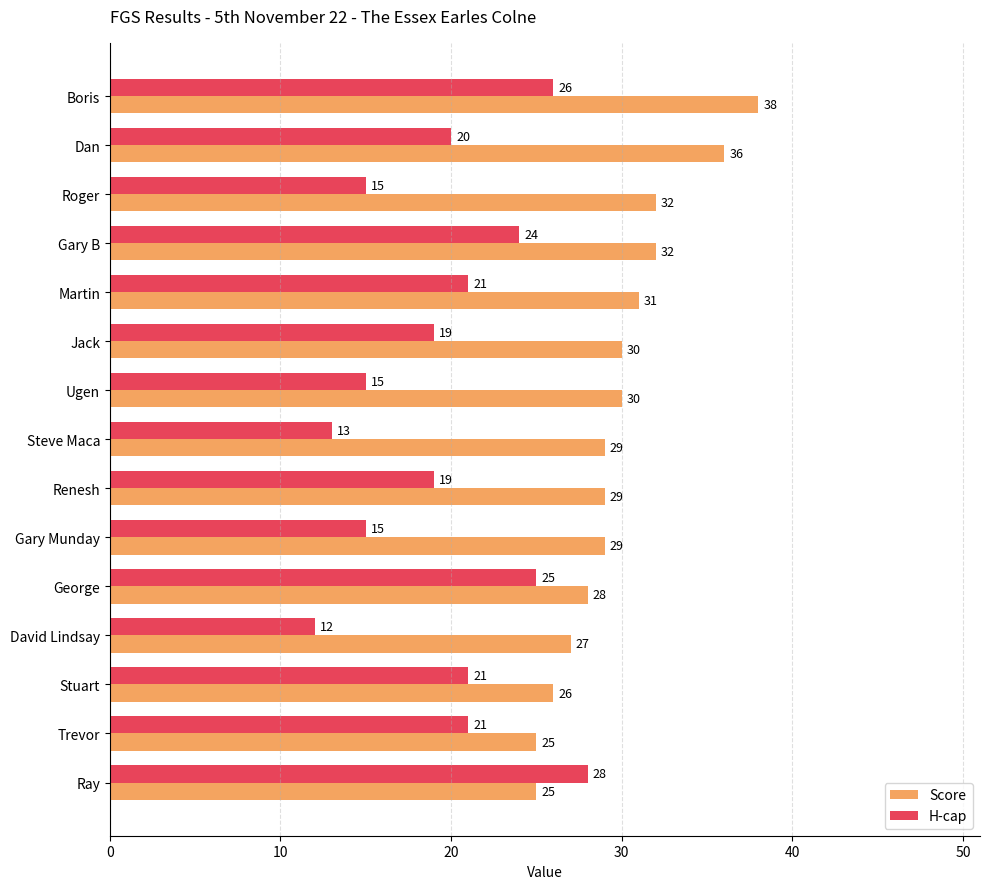

At which label is Score closest to 31?

Martin